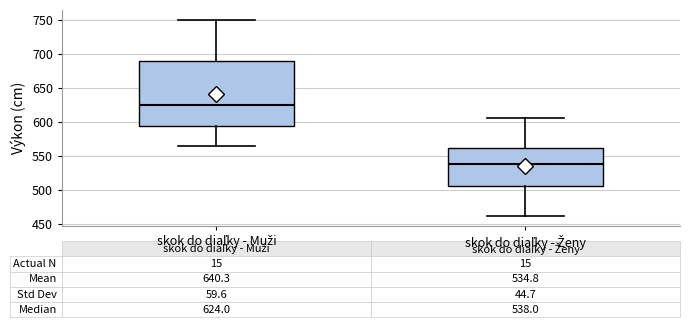

Which box is the tallest, from its lower edge to its upper edge?

skok do diaľky - Muži